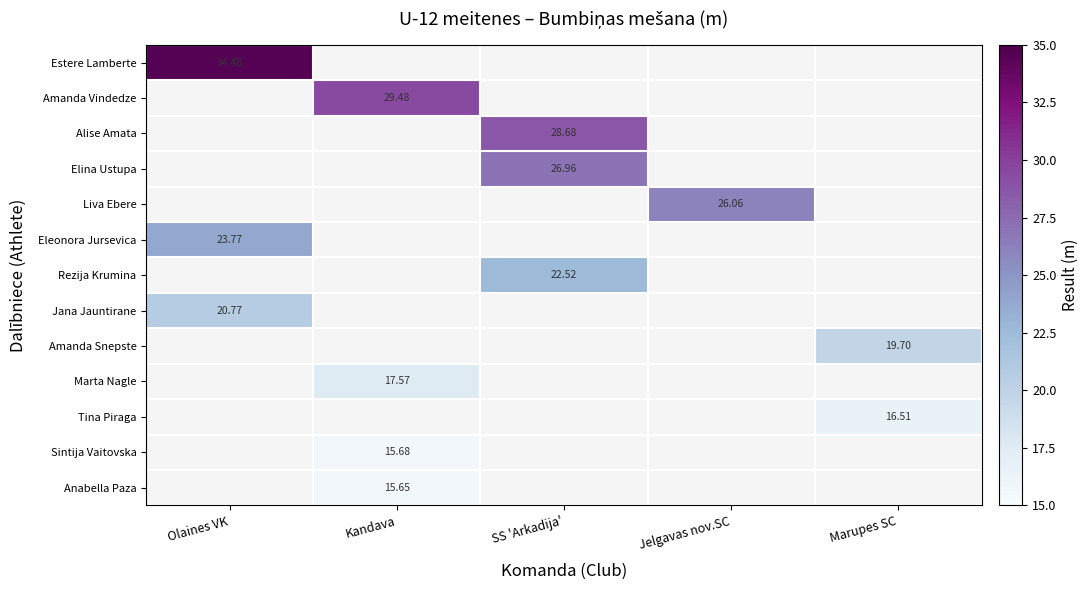

Count the number of data series in this chart.

13